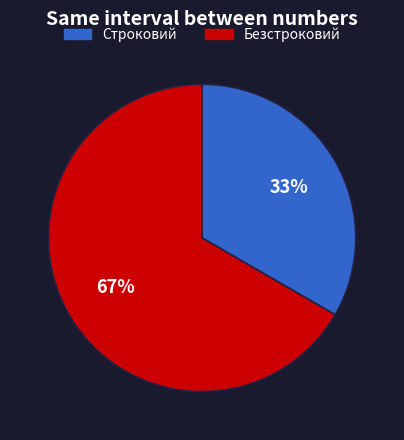

Is the sum of Безстроковий and Строковий greater than half?

Yes